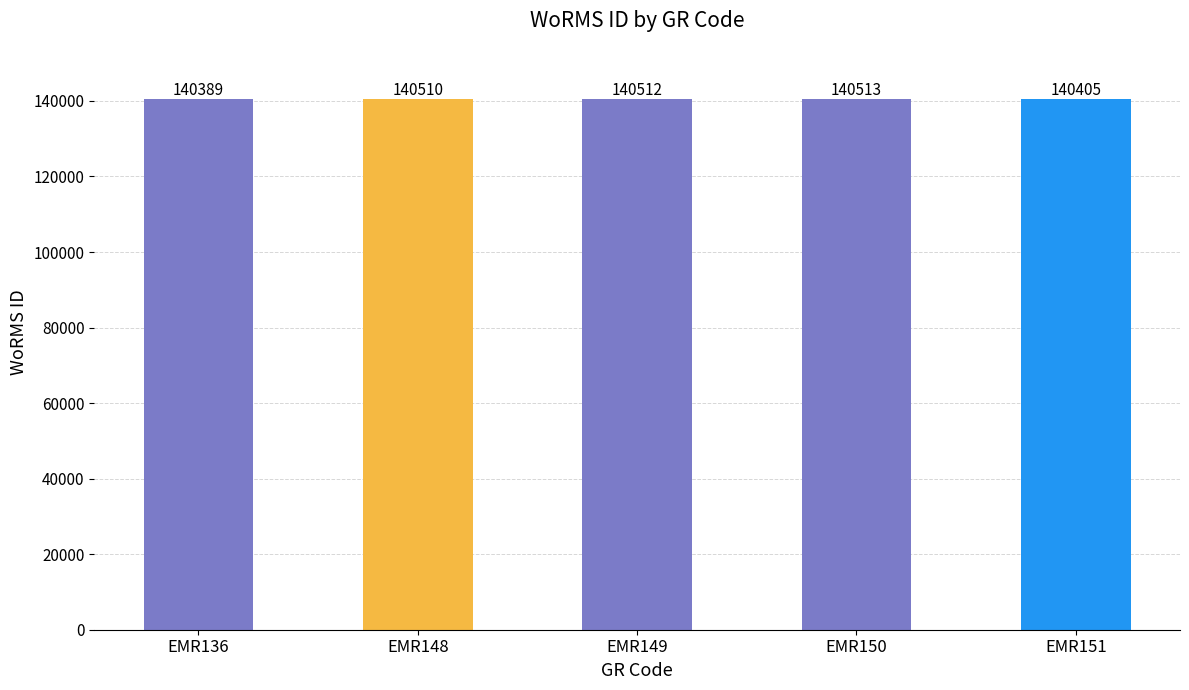

Which has a higher value, EMR149 or EMR136?

EMR149